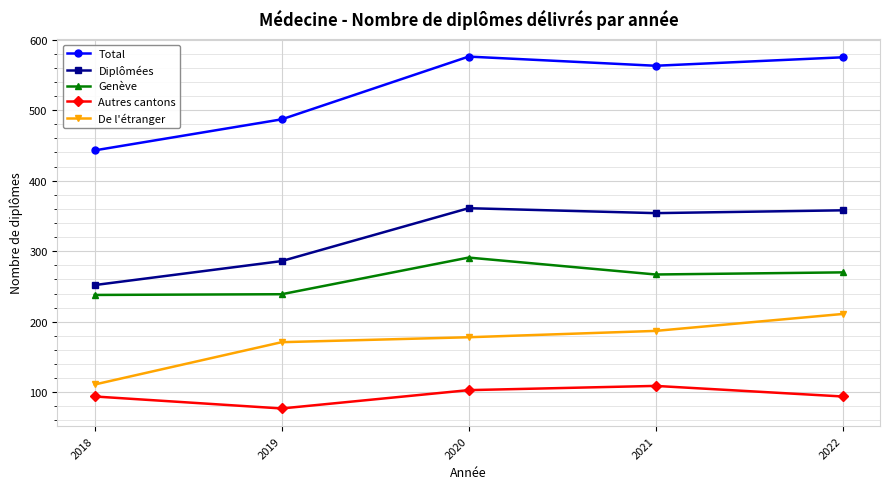

What is the total value across all series at 2018?

1138